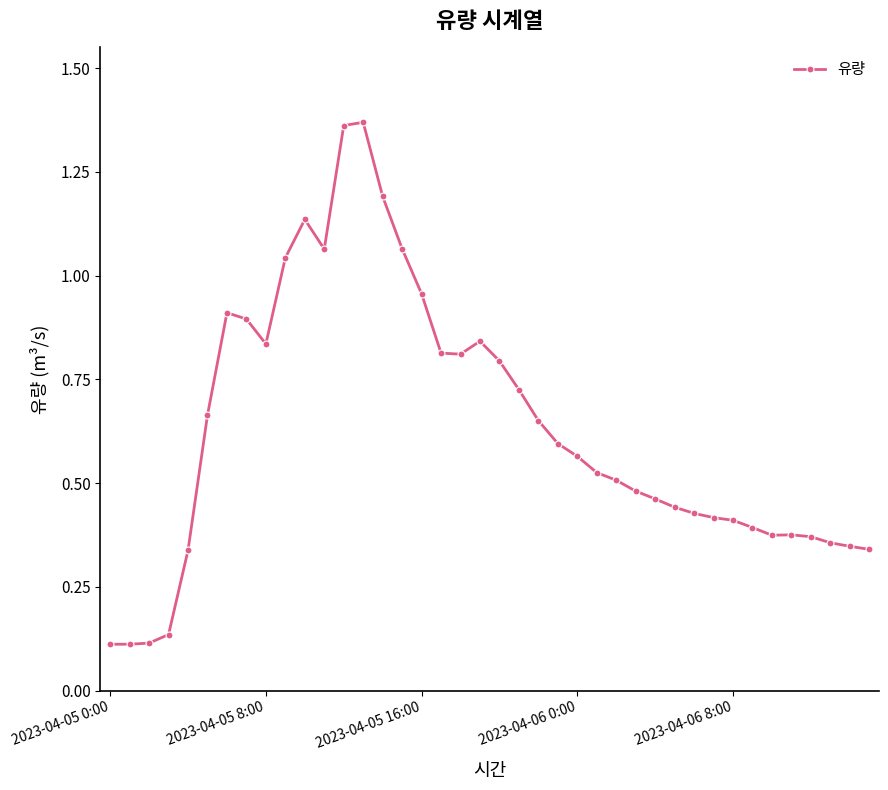

What is the sum of all values?

25.3